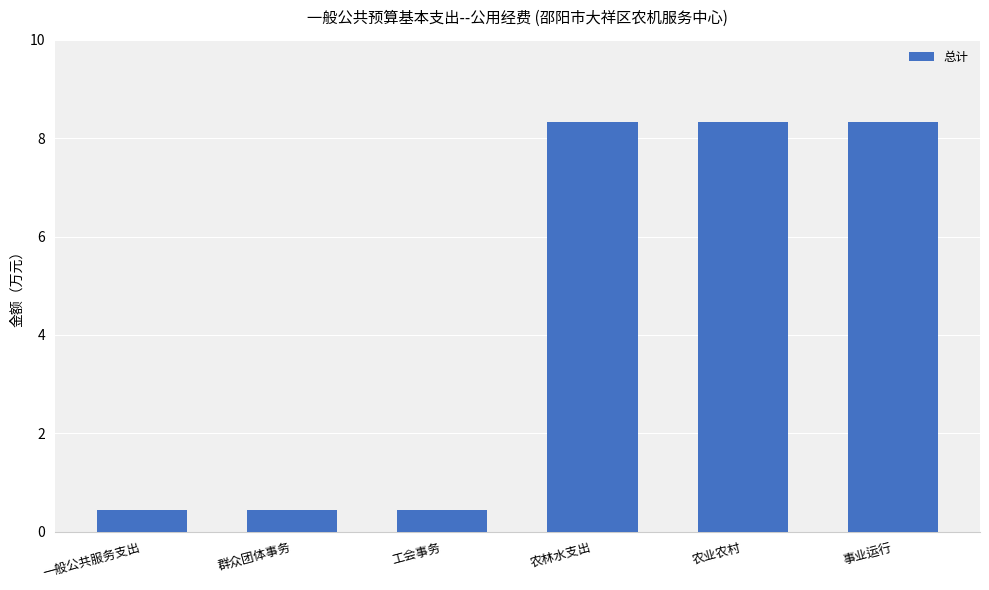

What is the average value?

4.4